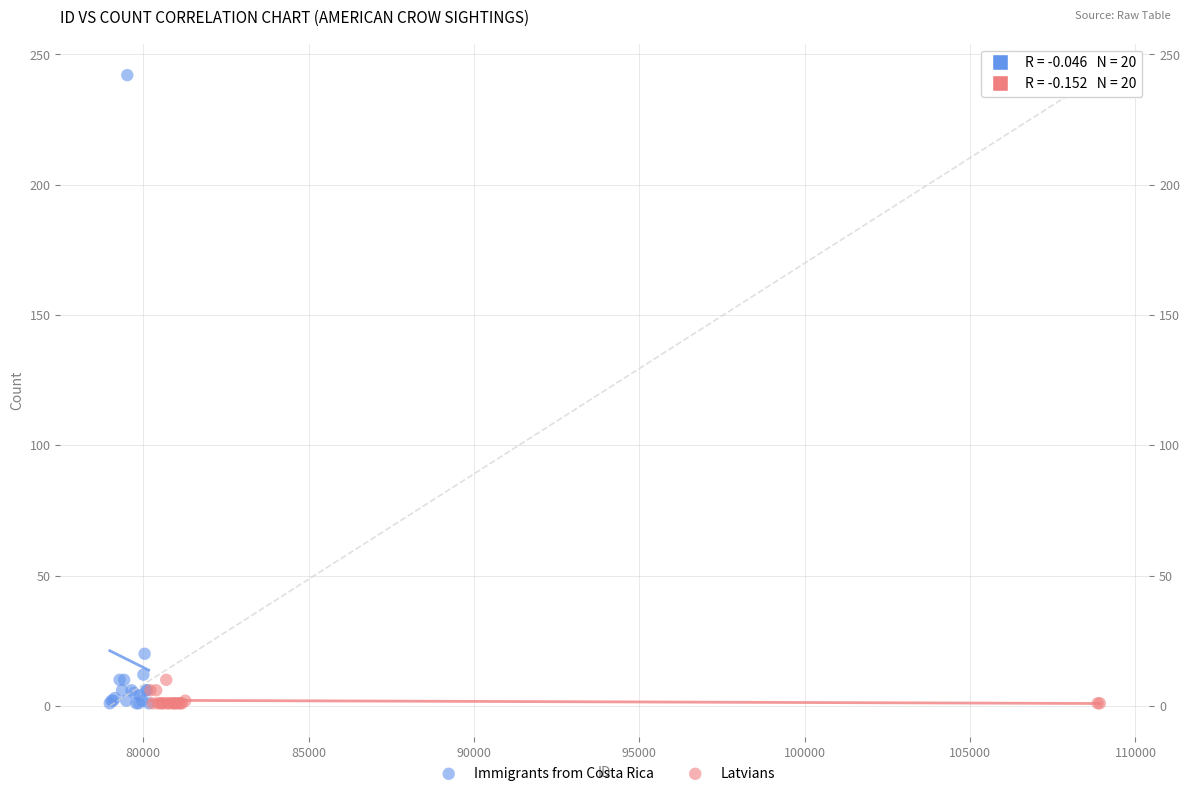

Which series has the largest Y range (max minus min)?

Immigrants from Costa Rica